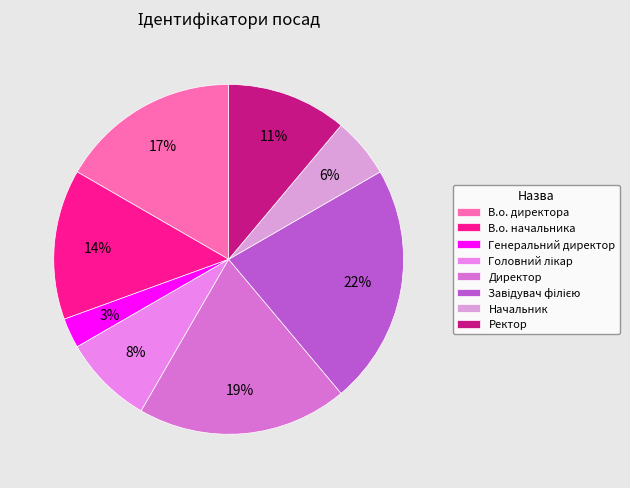

How many slices are in this pie chart?

8